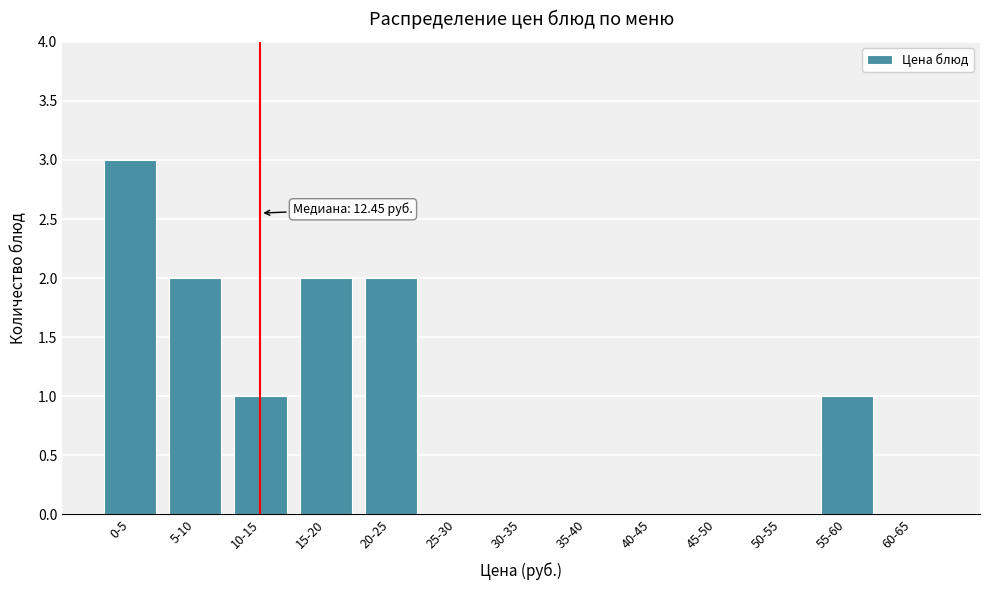

Reading right to left, what are all the values shown in this chart?

60-65=0	55-60=1	50-55=0	45-50=0	40-45=0	35-40=0	30-35=0	25-30=0	20-25=2	15-20=2	10-15=1	5-10=2	0-5=3